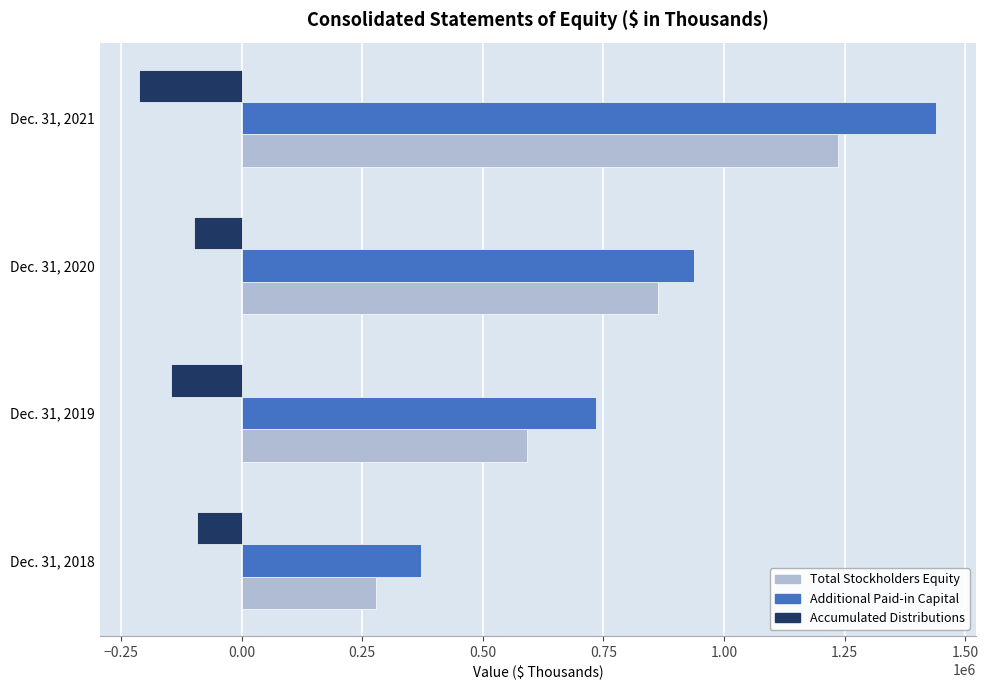

Is the value of Additional Paid-in Capital at Dec. 31, 2021 greater than the value of Total Stockholders Equity at Dec. 31, 2021?

Yes